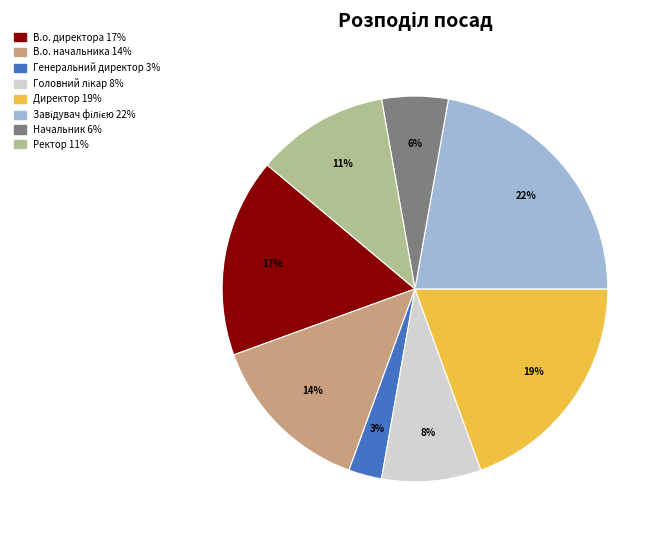

Do Ректор and В.о. директора together represent more than half of the pie?

No